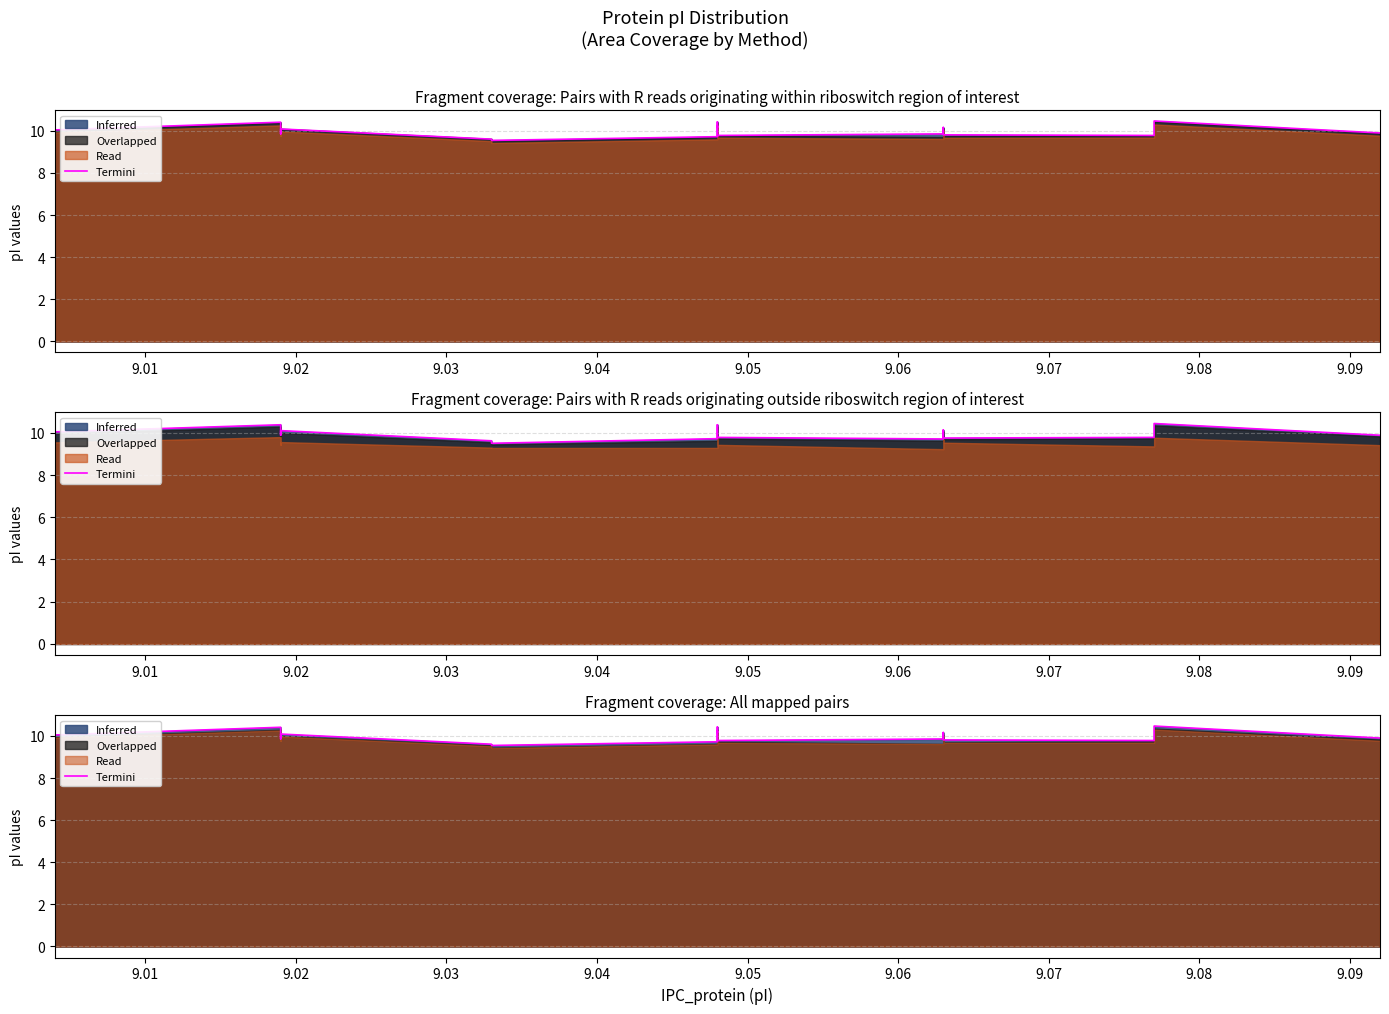

The chart shows a value of 5.0 at 22. True or false?

False